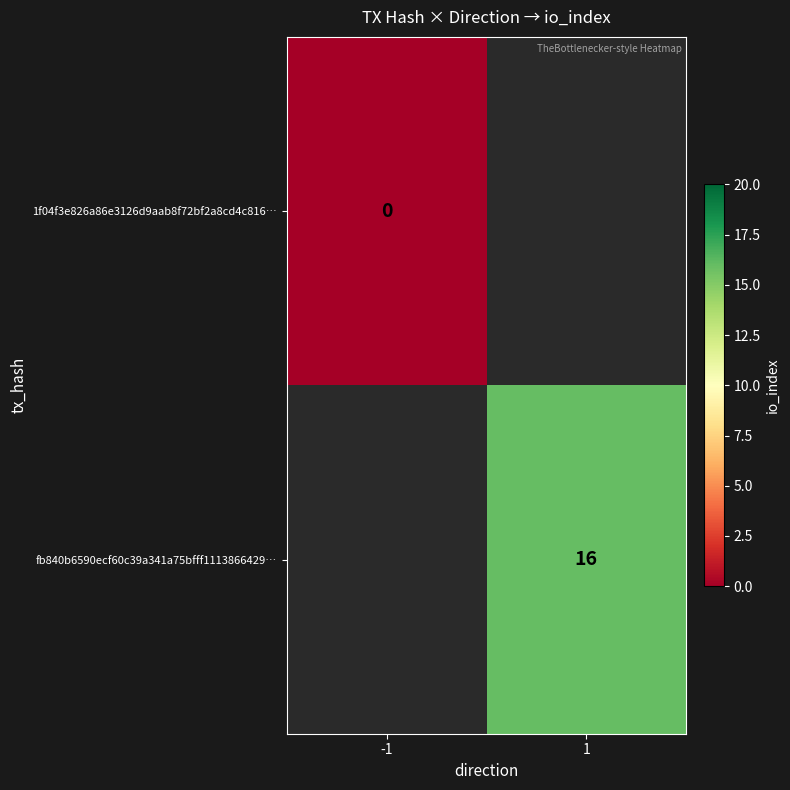

Count the number of categories in the chart.

2